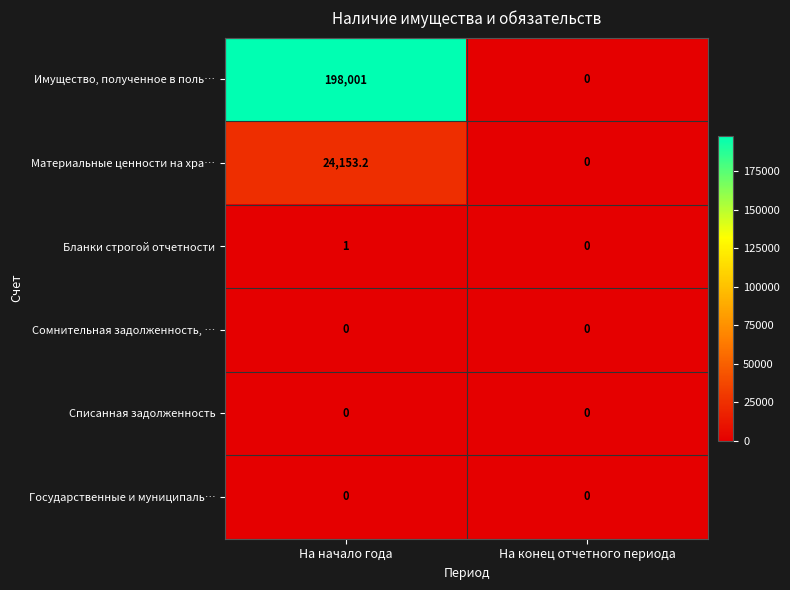

Where is Имущество, полученное в поль… nearest to the value 99000?

На конец отчетного периода